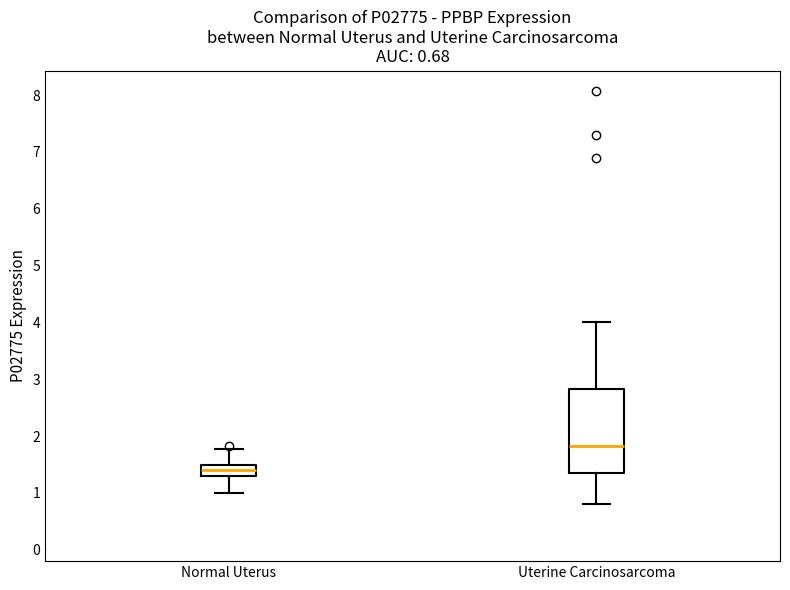

Which box's median line is the highest?

Uterine Carcinosarcoma